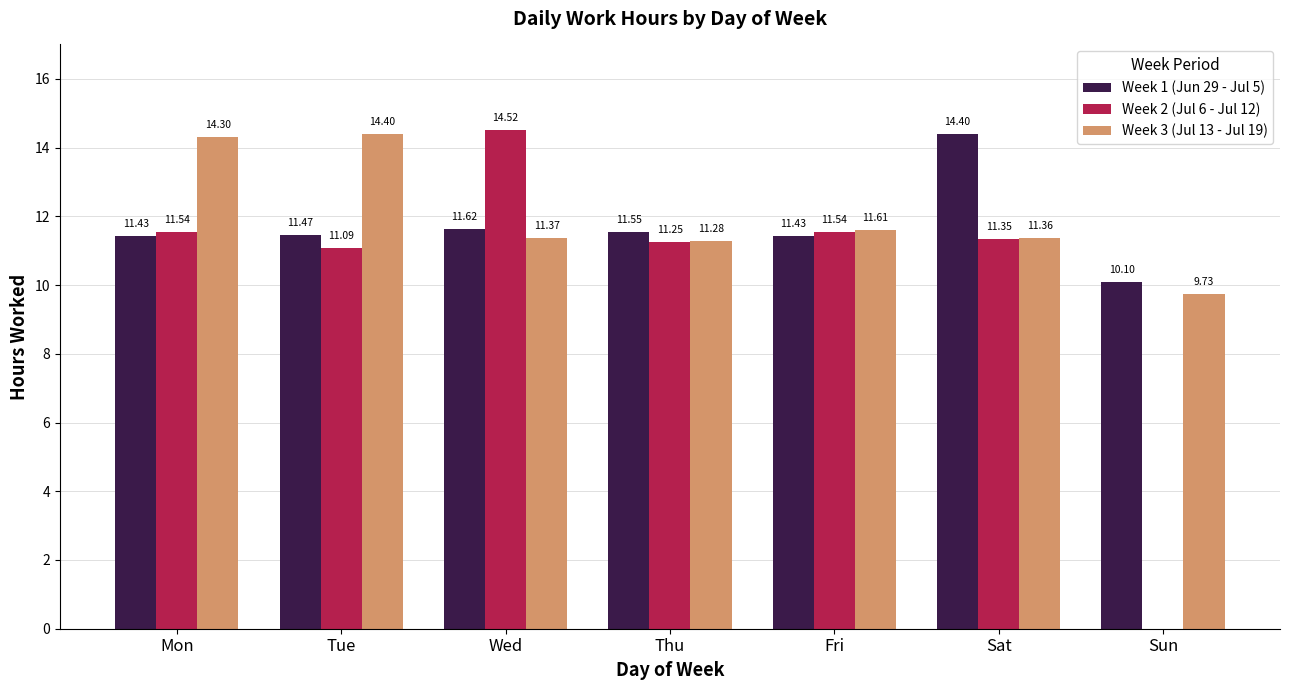

What is the sum of the Week 3 (Jul 13 - Jul 19) values at Wed and Tue?

25.8